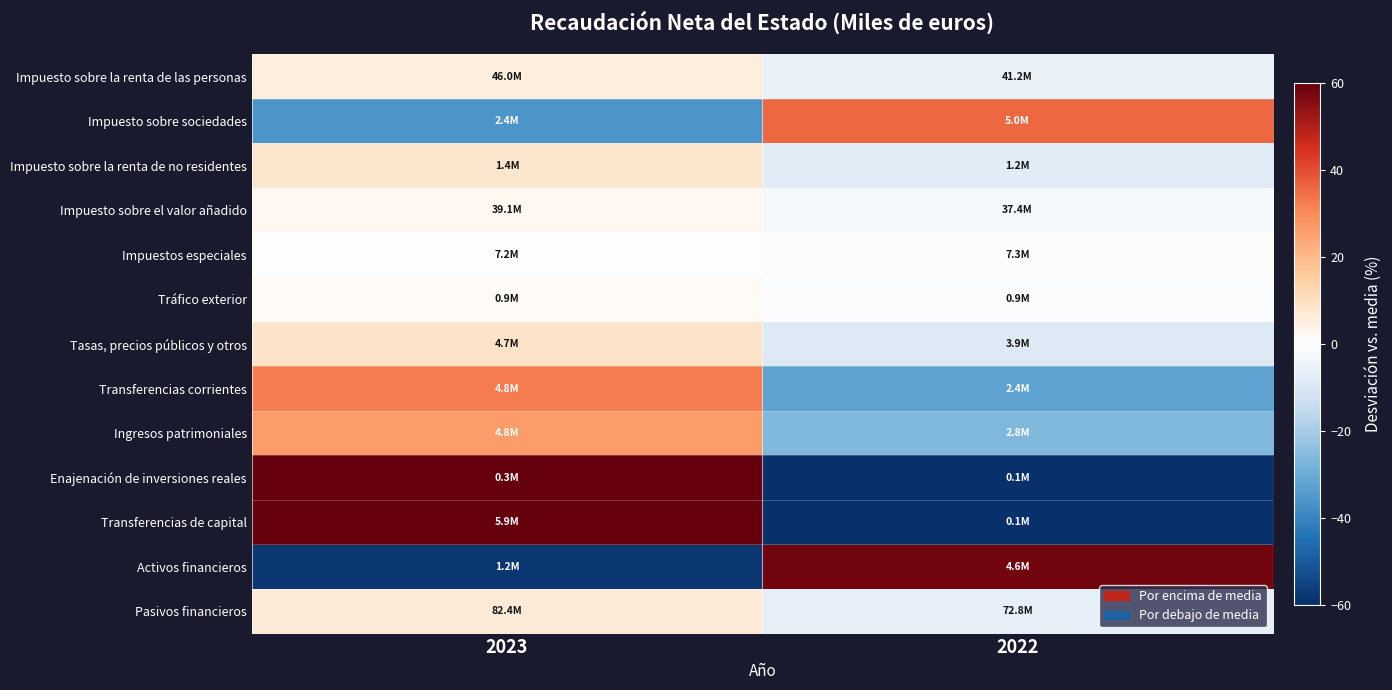

What is the total value across all series at 2022?

-164.3